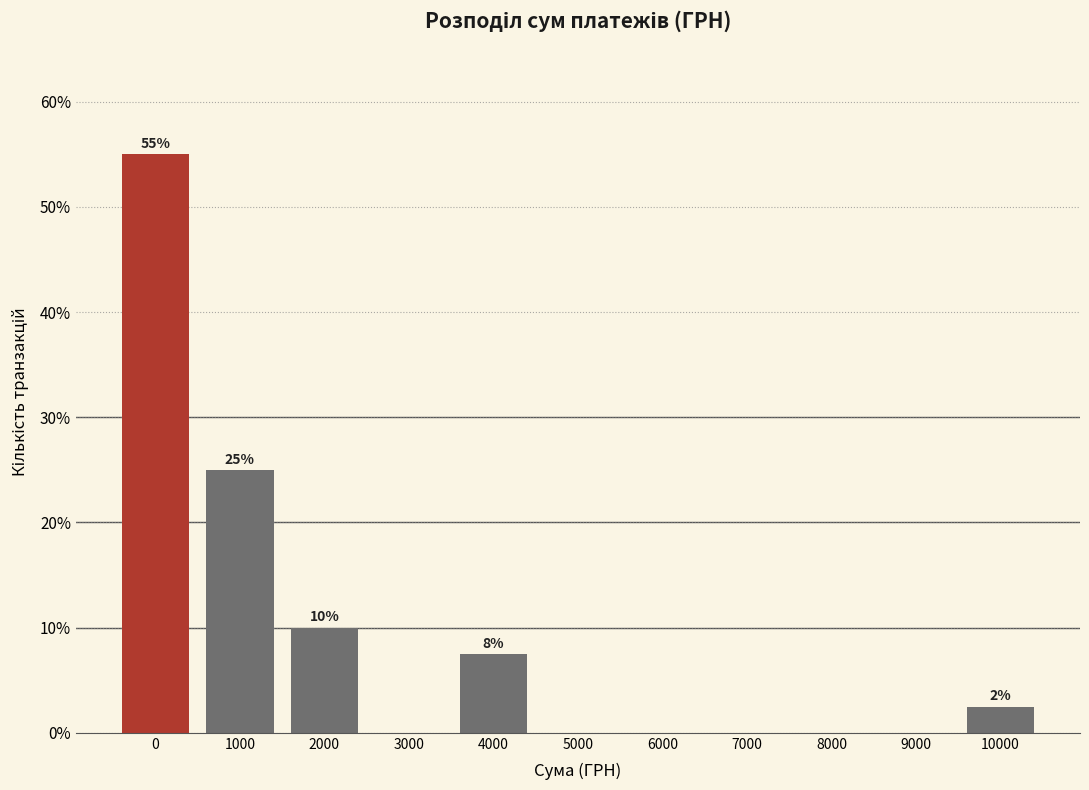

Reading left to right, transcribe all the data shown in this chart.

0=55.0	1000=25.0	2000=10.0	3000=0.0	4000=7.5	5000=0.0	6000=0.0	7000=0.0	8000=0.0	9000=0.0	10000=2.5